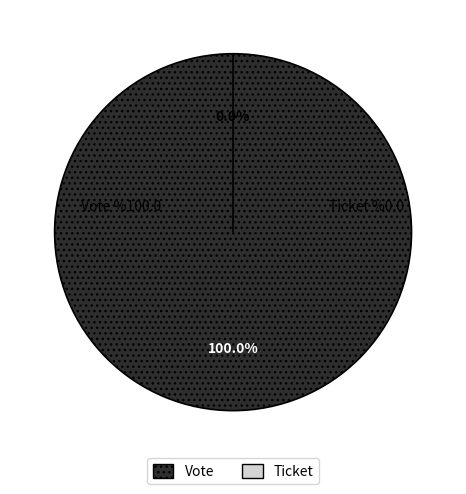

Count the number of slices in the pie.

2